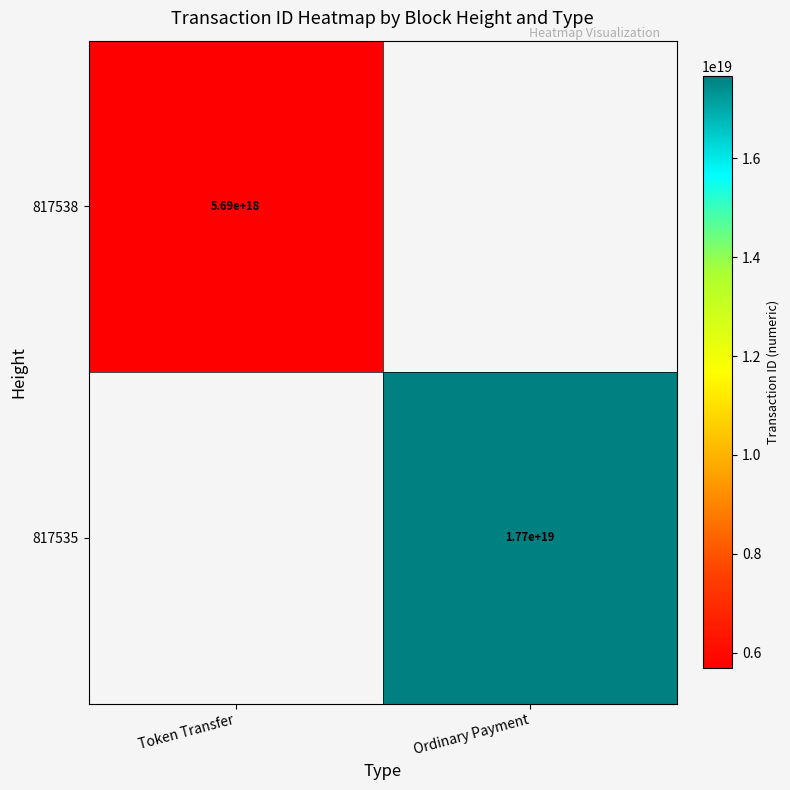

The 817535 series shows 10899182373359058944 at Ordinary Payment. True or false?

False